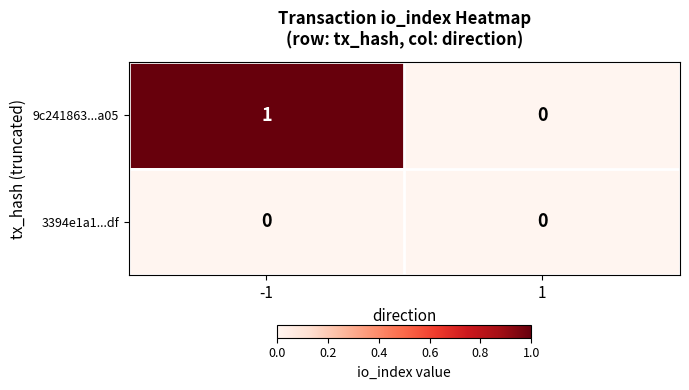

At which category does the chart reach its peak across all series?

-1